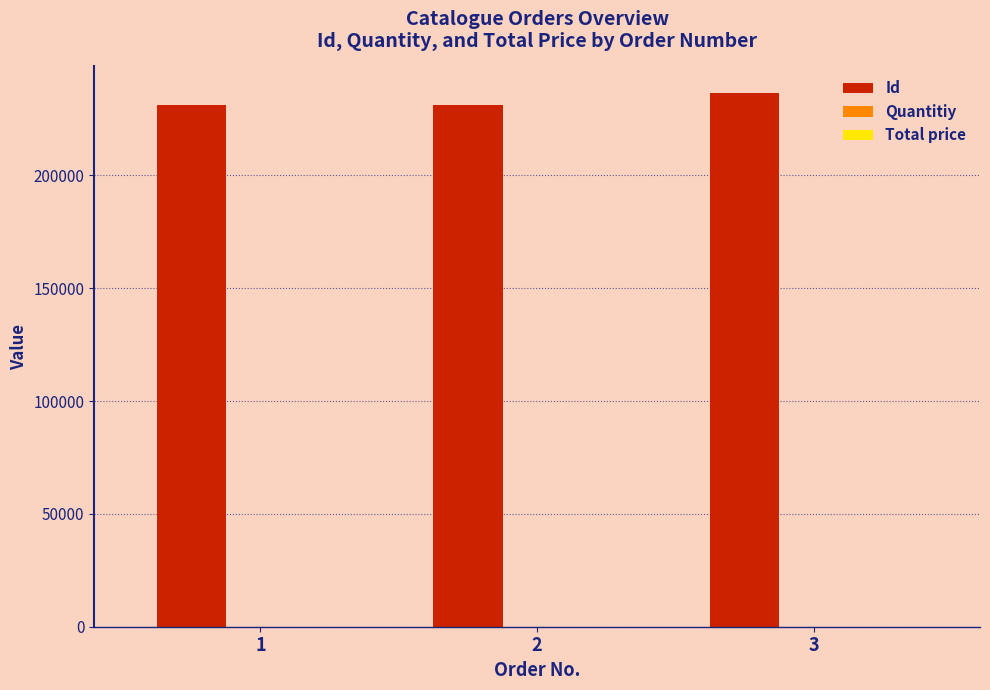

How many series are shown in this chart?

2